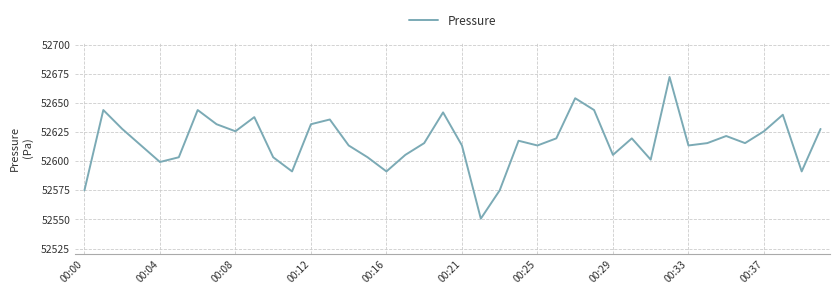

What is the greatest value displayed?

52672.3